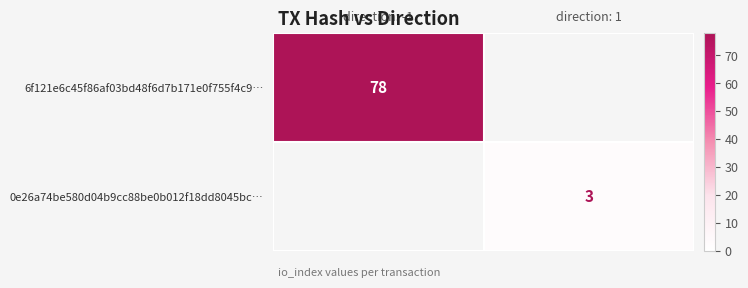

The value of 6f121e6c45f86af03bd48f6d7b171e0f755f4c9… at direction: -1 is 78. True or false?

True